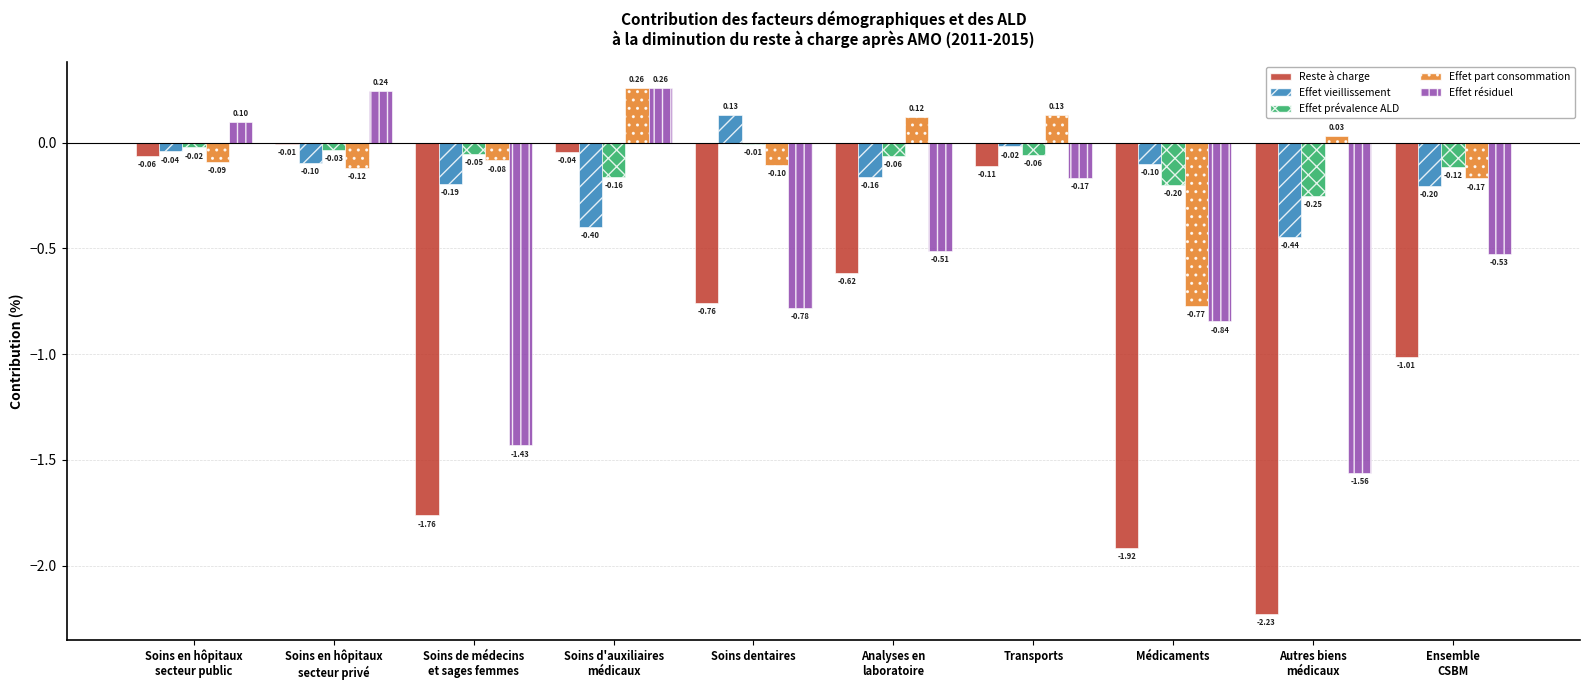

How many distinct data groups are displayed?

5